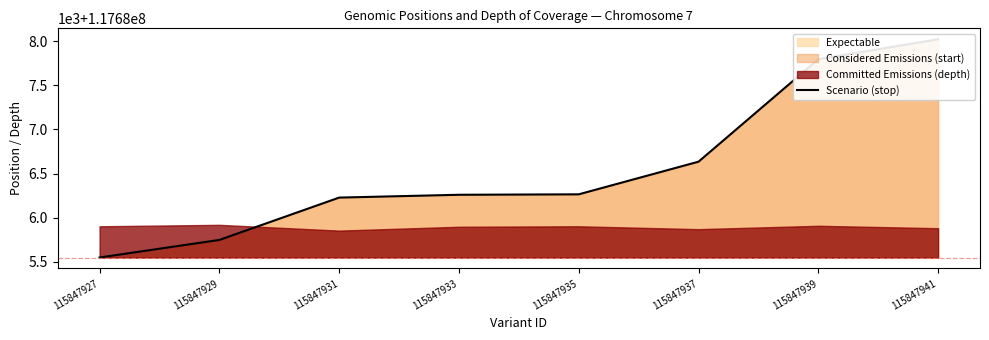

Approximately how many times larger is the value at 115847937 compared to 115847929?

1.0